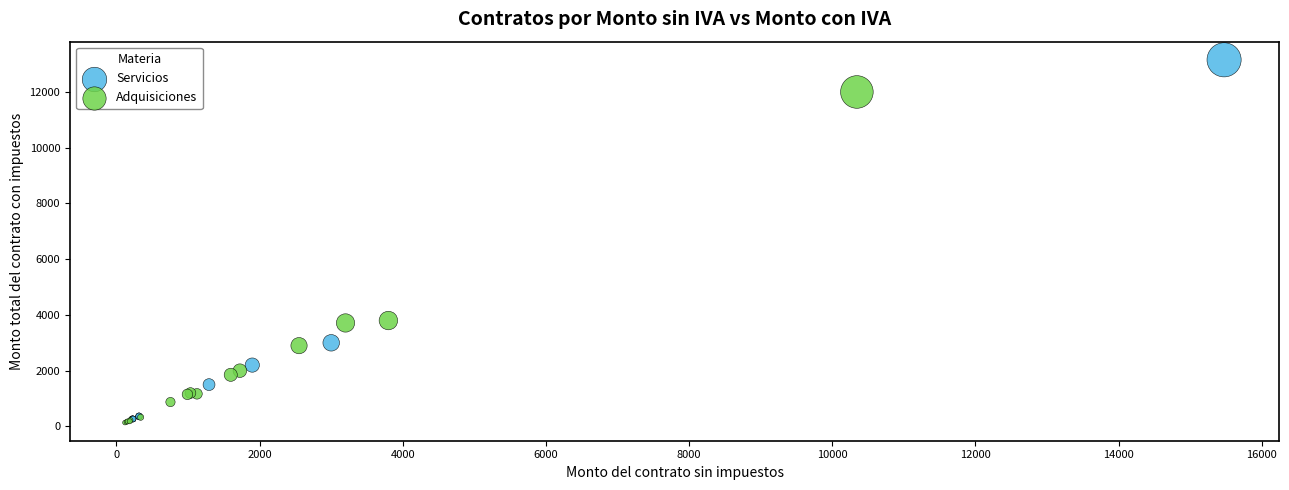

Which series has the widest spread of Y values?

Servicios